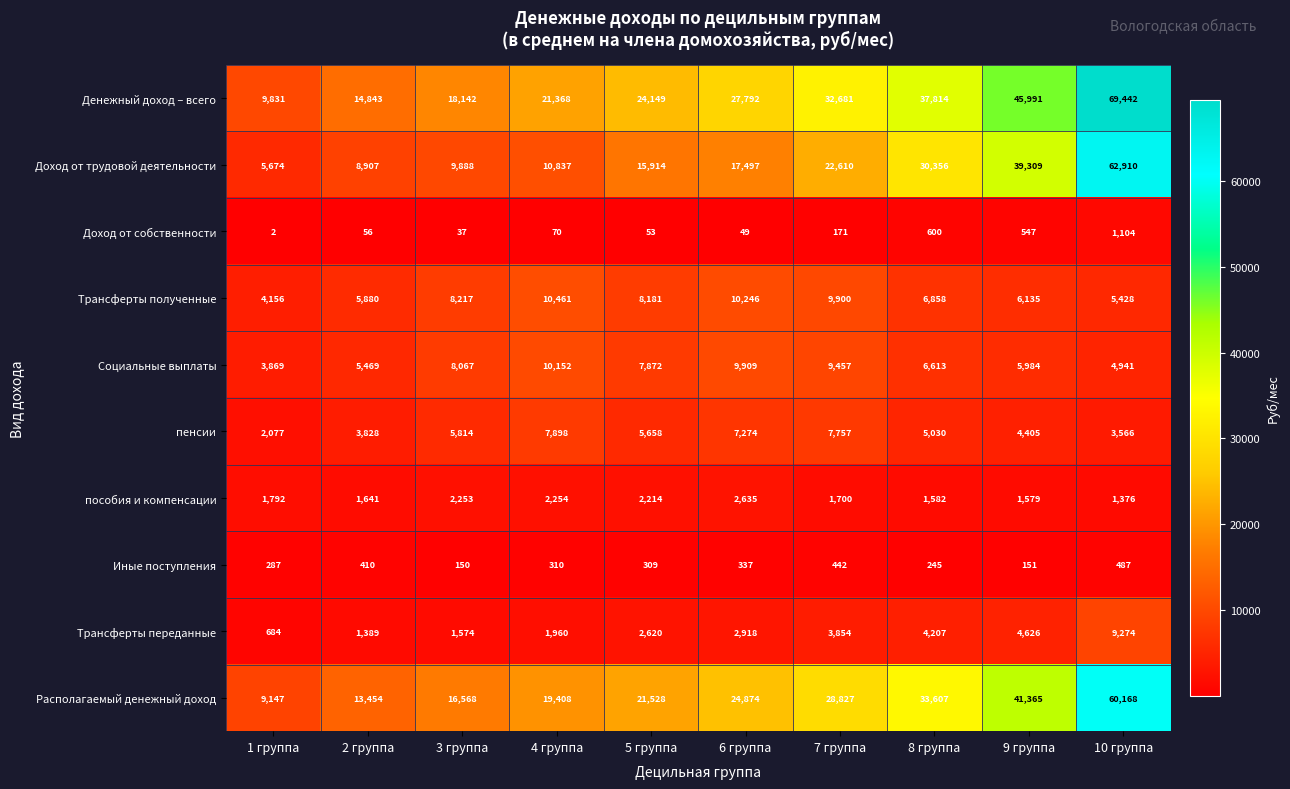

Count the number of data series in this chart.

10